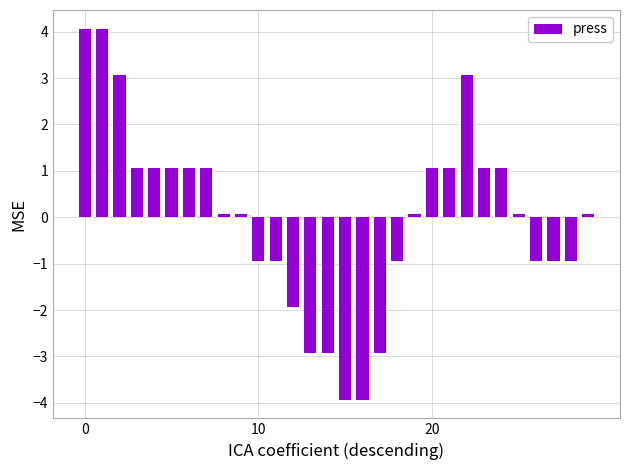

Reading left to right, transcribe all the data shown in this chart.

4.1	4.1	3.1	1.1	1.1	1.1	1.1	1.1	0.1	0.1	-0.9	-0.9	-1.9	-2.9	-2.9	-3.9	-3.9	-2.9	-0.9	0.1	1.1	1.1	3.1	1.1	1.1	0.1	-0.9	-0.9	-0.9	0.1